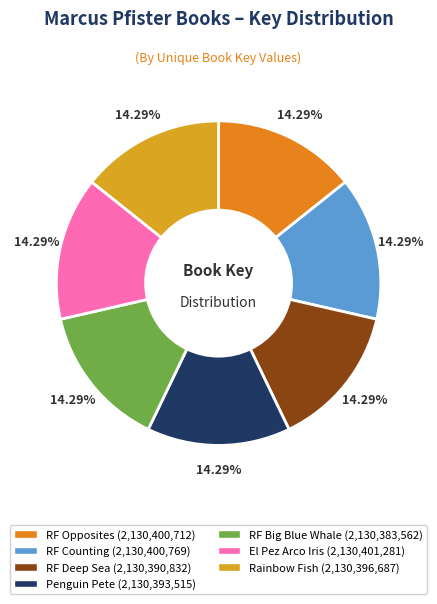

How many segments does this pie chart have?

7